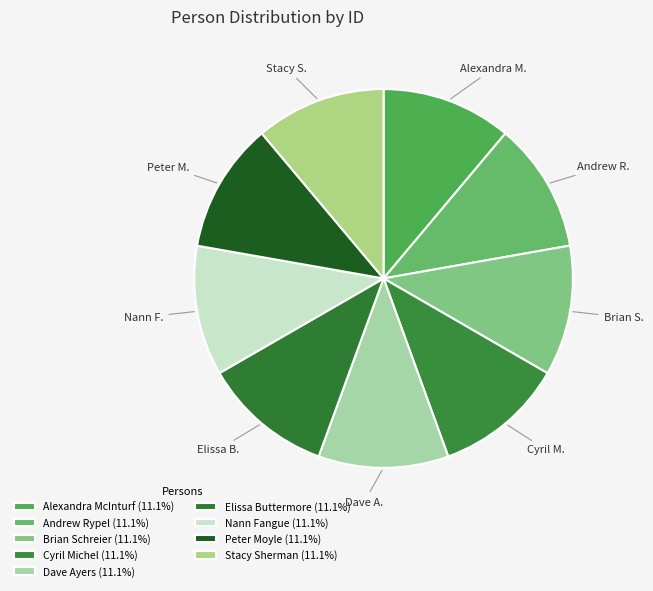

Rank the categories by value from lowest to highest.

Nann Fangue, Andrew Rypel, Elissa Buttermore, Dave Ayers, Peter Moyle, Stacy Sherman, Cyril Michel, Alexandra McInturf, Brian Schreier